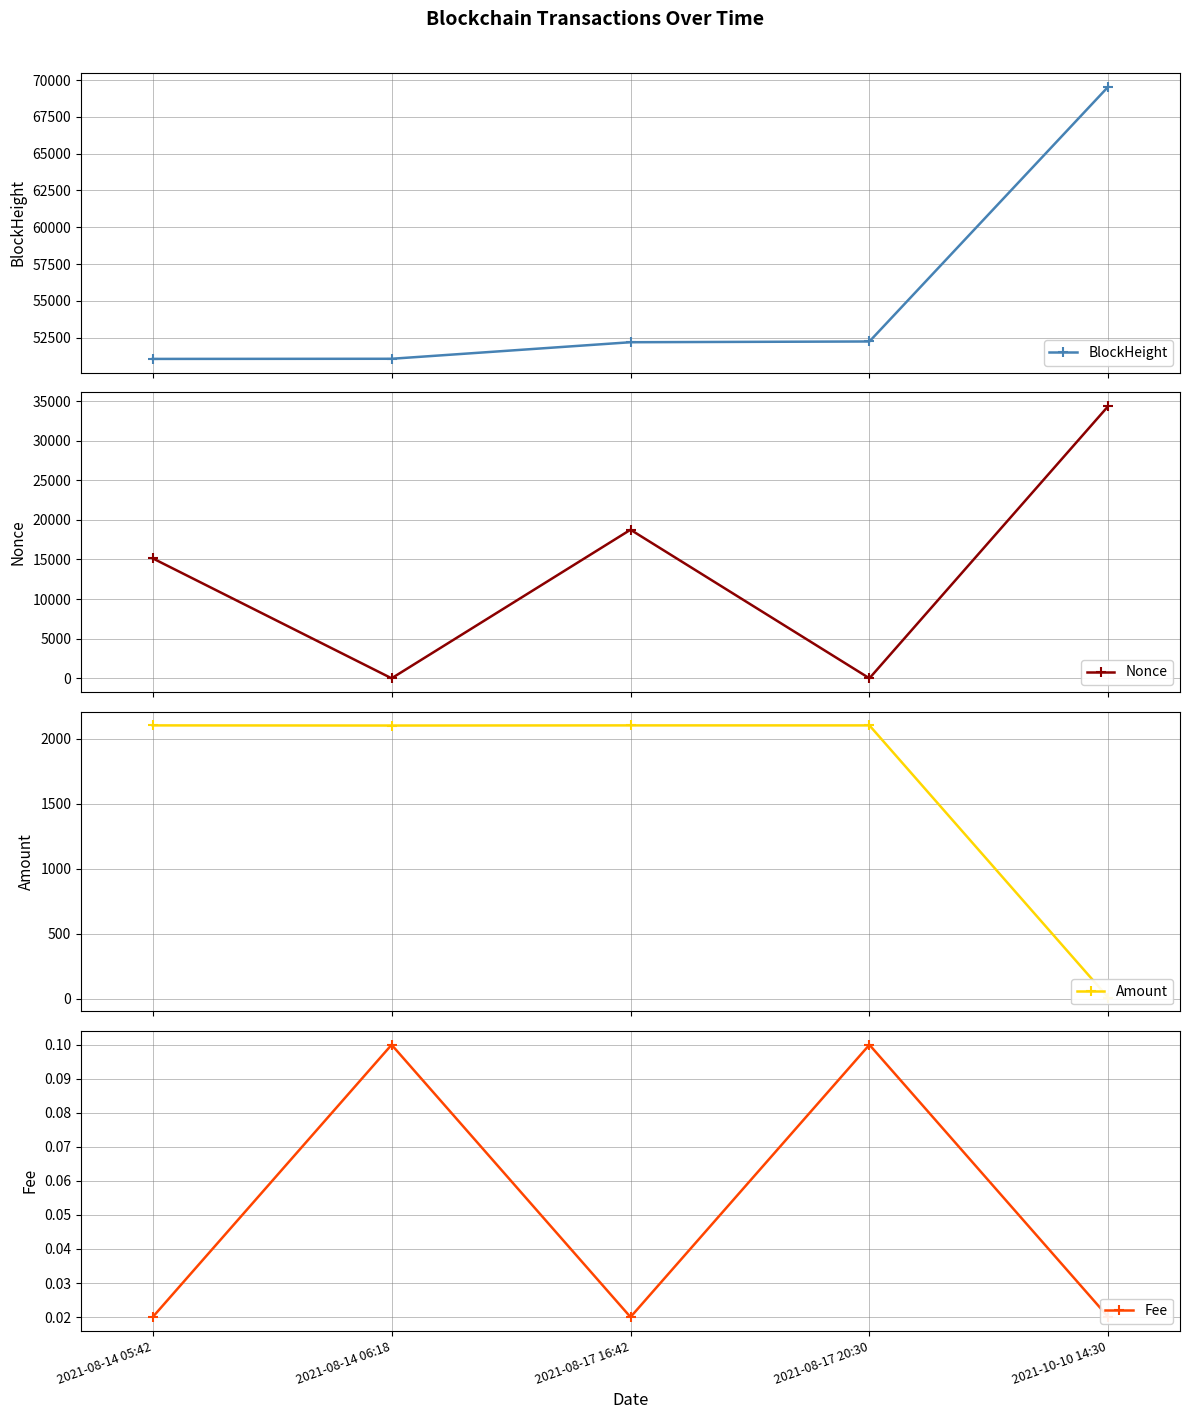

Where does the Amount series first go above 2102?

2021-08-14 05:42